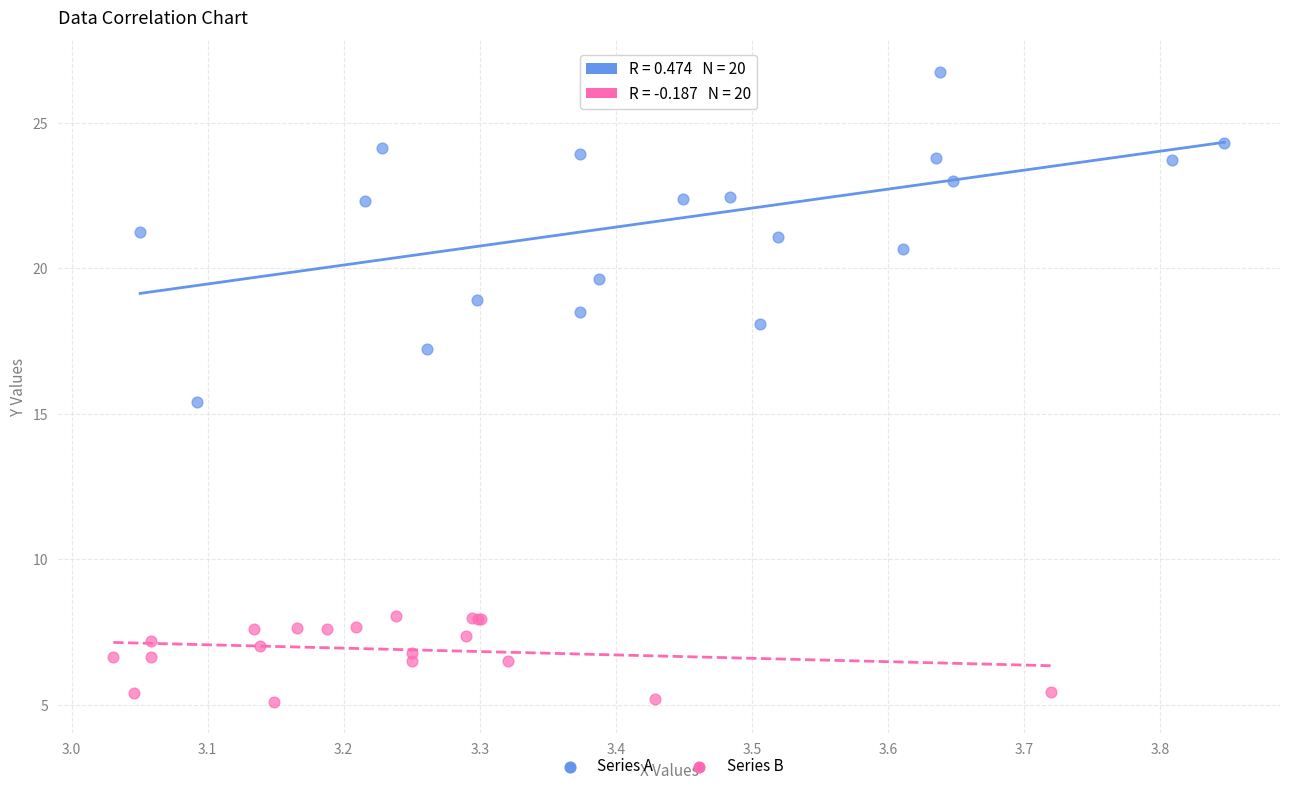

Which series has the widest spread of Y values?

Series A